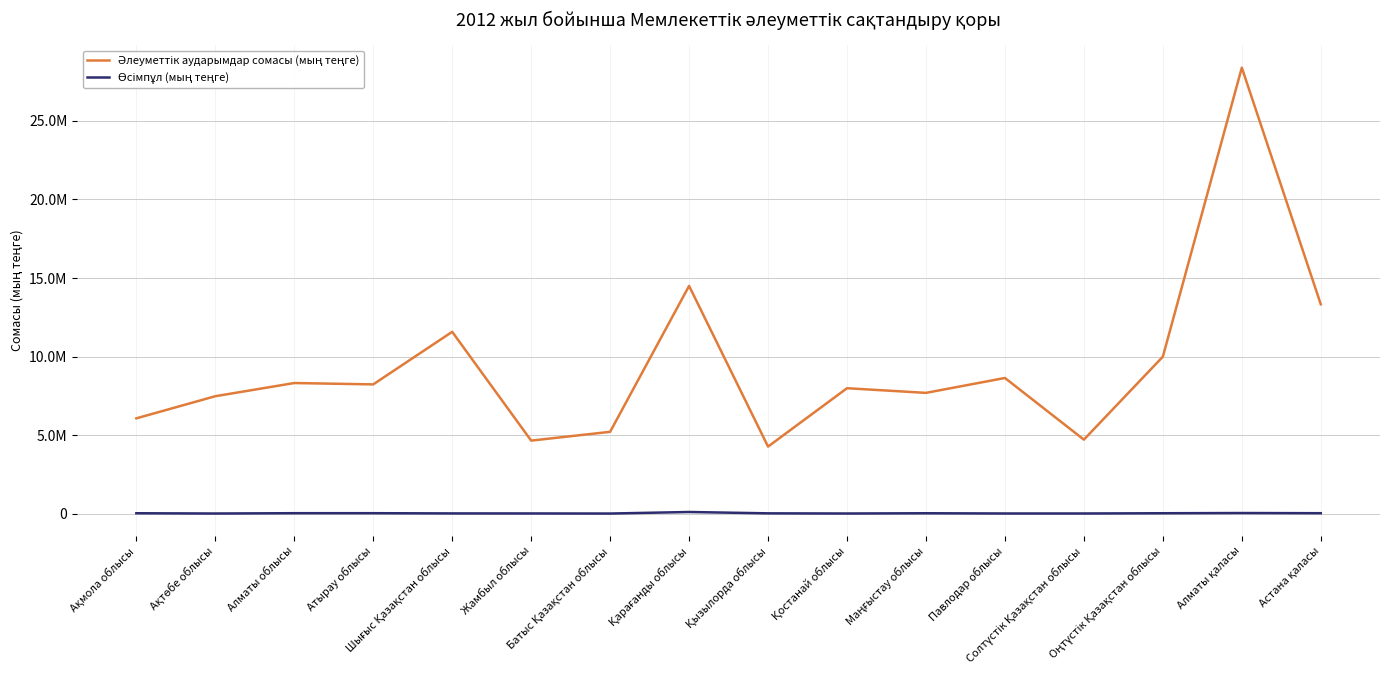

Does the chart display data point markers on the line(s)?

No